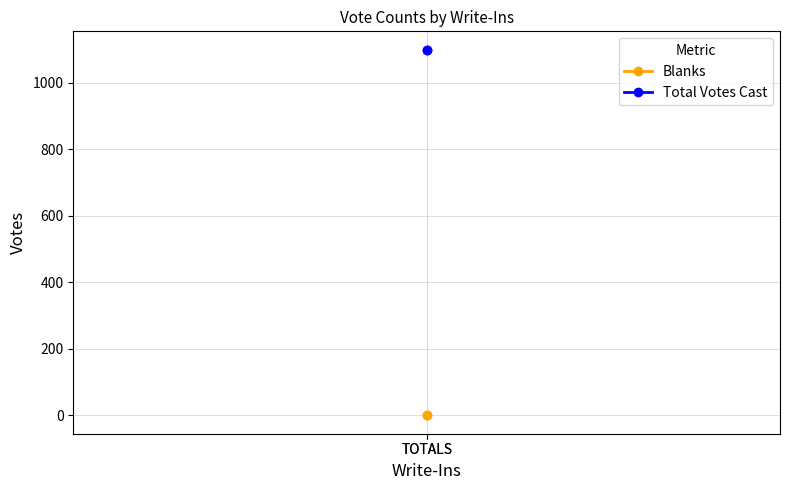

Which series has the largest total across all categories?

Total Votes Cast